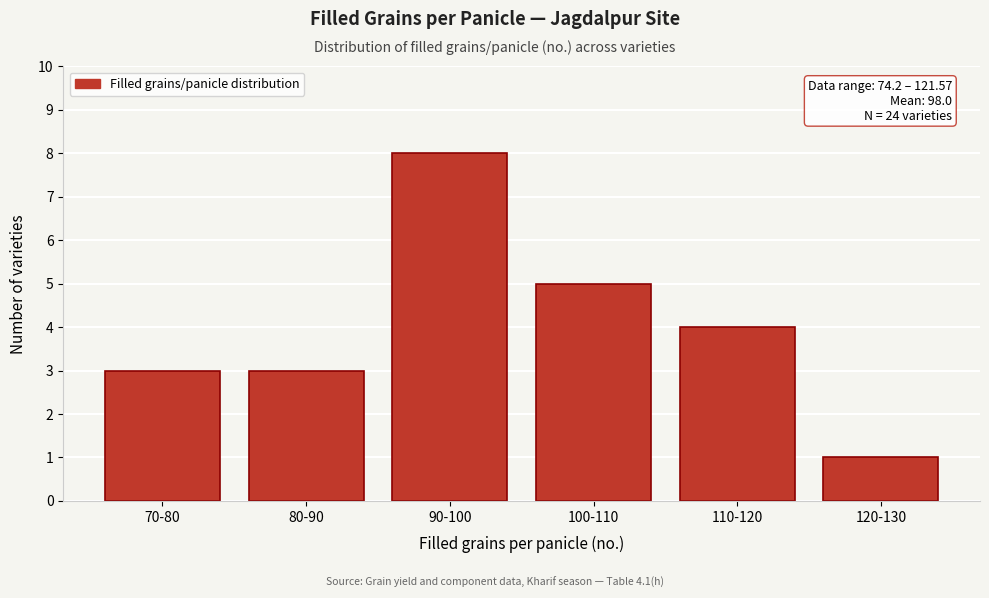

Reading left to right, list all the values displayed in this chart.

3	3	8	5	4	1